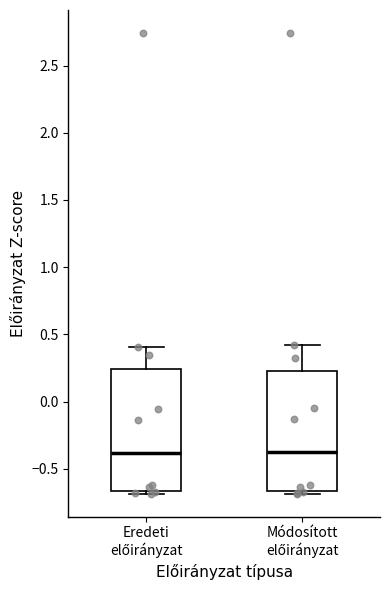

Reading left to right, read every box against the y-axis: the position of its median line, the range the box covers, and the ends of its whiskers. The values are not printed on the chart, so give them approximately, as read against the axis.

Eredeti előirányzat: median -0.40, box -0.65 to 0.25, whiskers -0.70 to 0.40
Módosított előirányzat: median -0.40, box -0.65 to 0.25, whiskers -0.70 to 0.40